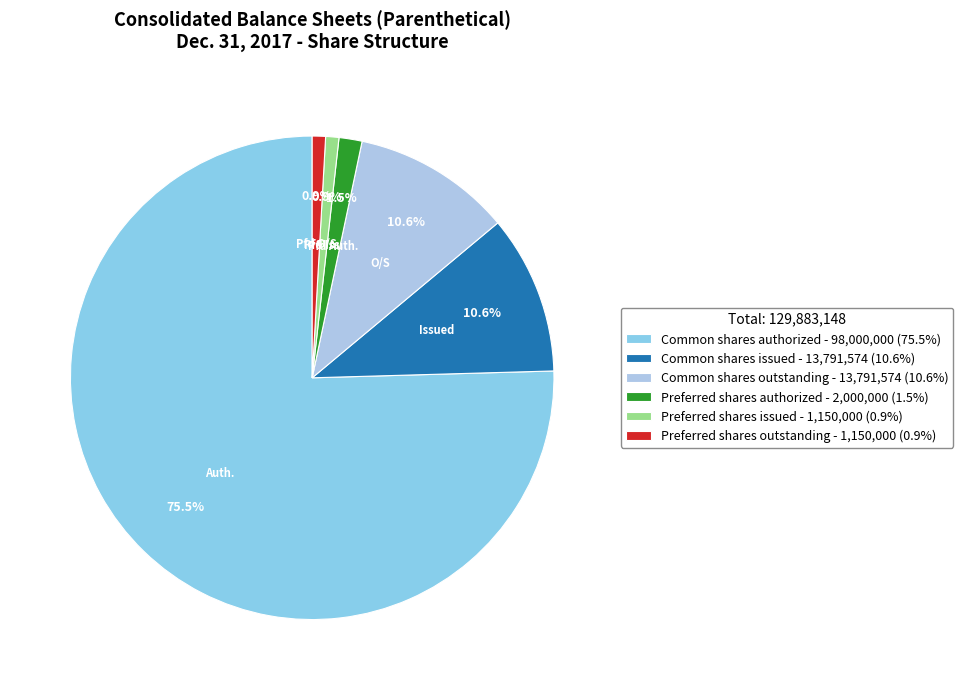

Which slice is the largest?

Common shares authorized